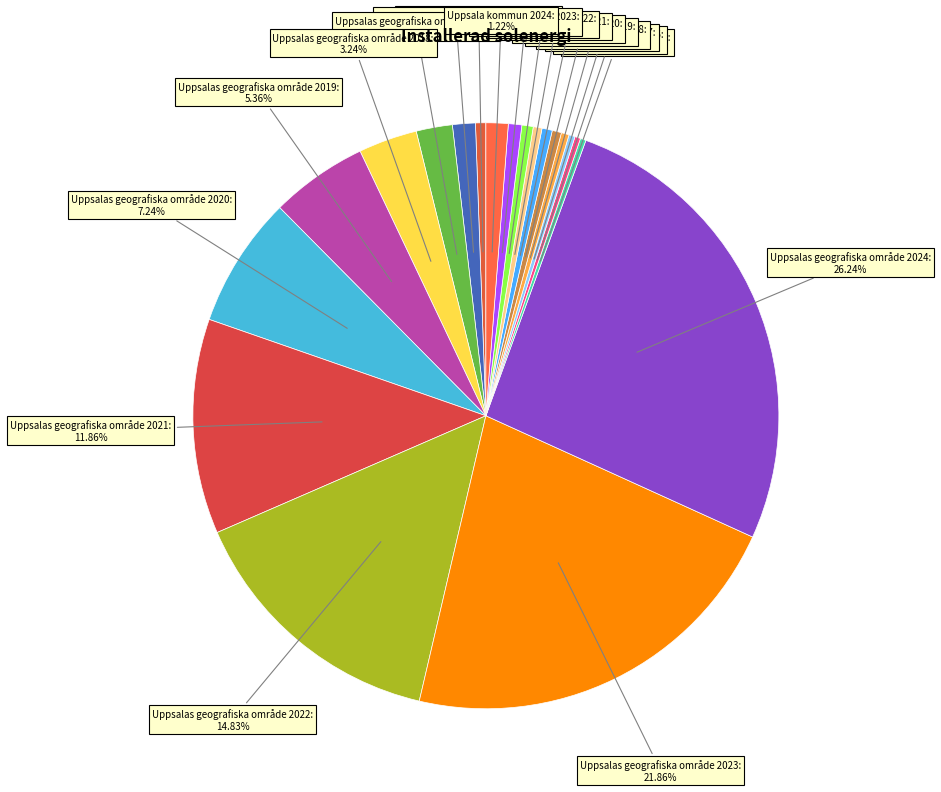

To the nearest percent, what percentage of the pie is Uppsalas geografiska område 2017?

2%